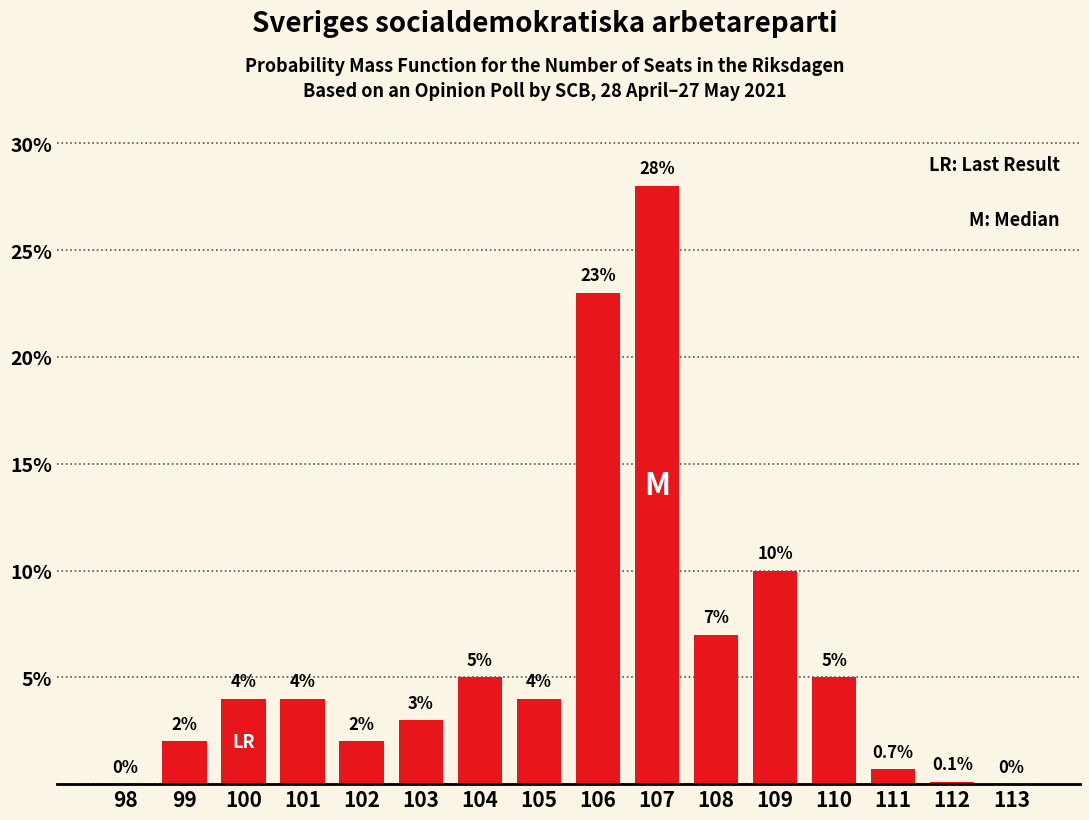

Reading left to right, transcribe all the data shown in this chart.

98=0.0	99=2.0	100=4.0	101=4.0	102=2.0	103=3.0	104=5.0	105=4.0	106=23.0	107=28.0	108=7.0	109=10.0	110=5.0	111=0.7	112=0.1	113=0.0